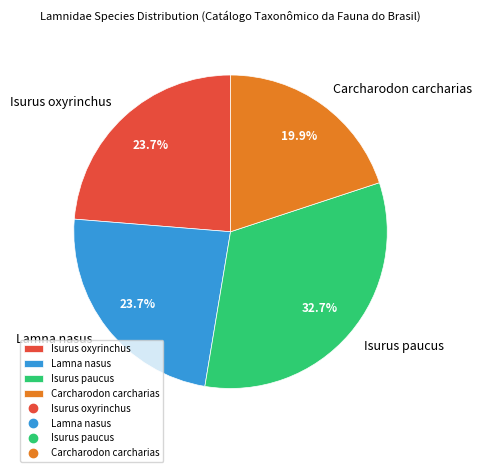

What percentage do Isurus paucus and Isurus oxyrinchus together represent?

56.4%